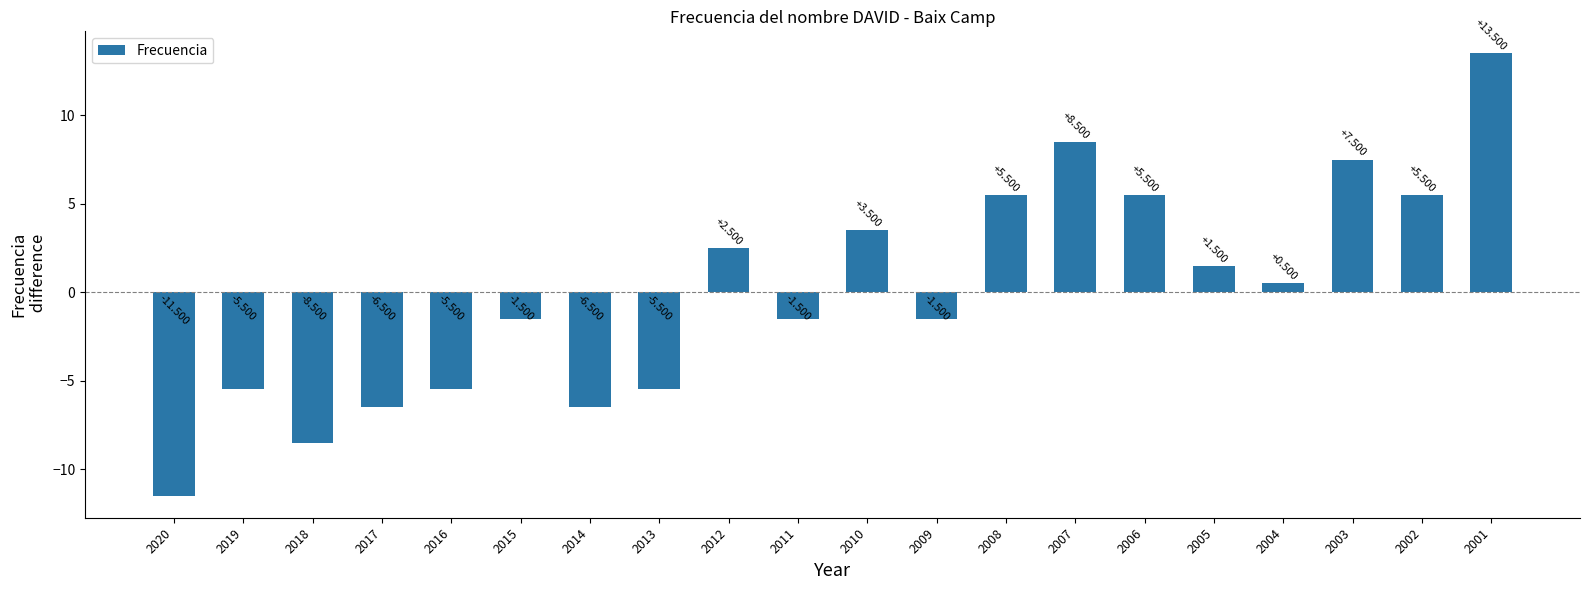

Rank the categories by value from highest to lowest.

2001, 2007, 2003, 2008, 2006, 2002, 2010, 2012, 2005, 2004, 2015, 2011, 2009, 2019, 2016, 2013, 2017, 2014, 2018, 2020